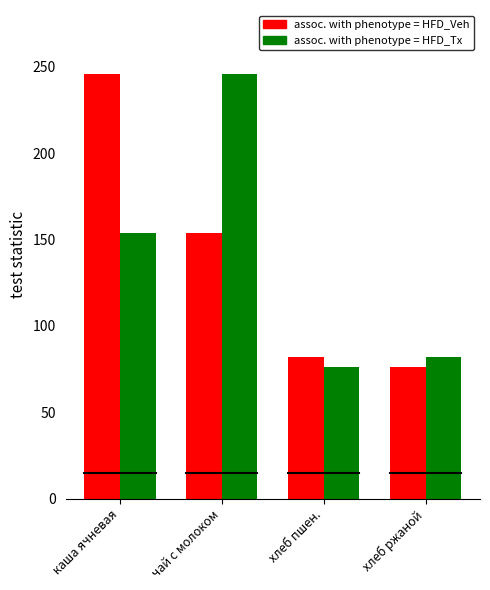

What is the label of the 2nd bar from the left?

чай с молоком